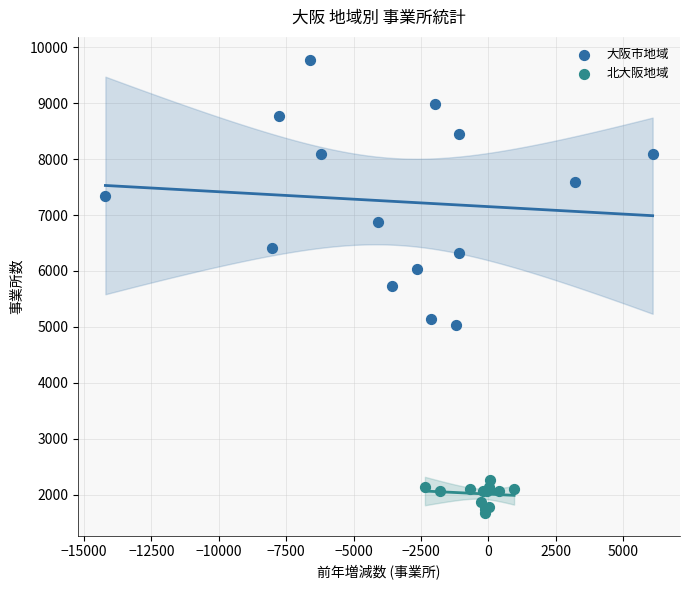

What are all the series names shown in the legend?

大阪市地域, 北大阪地域